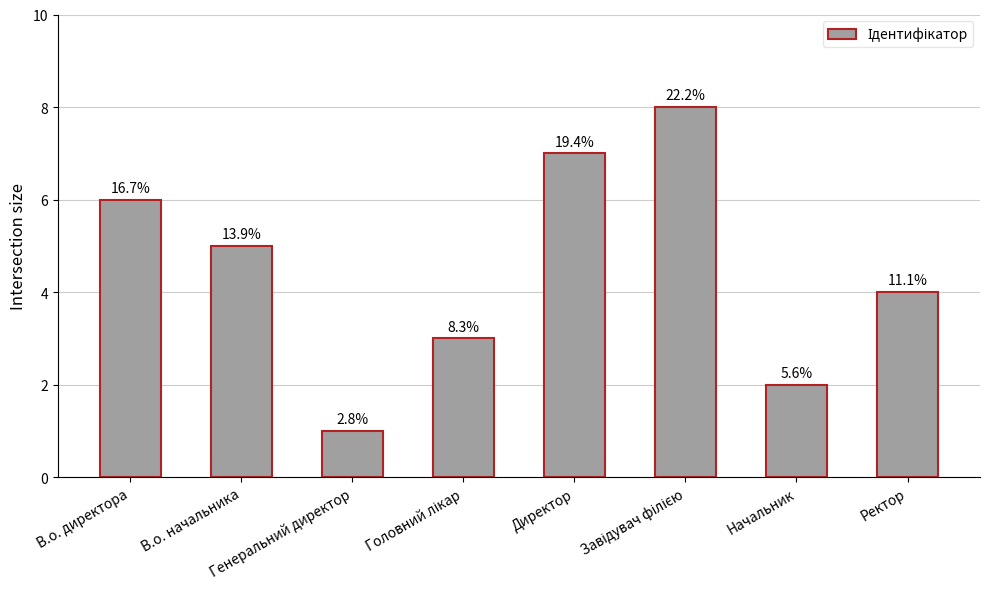

Are the bars horizontal?

No